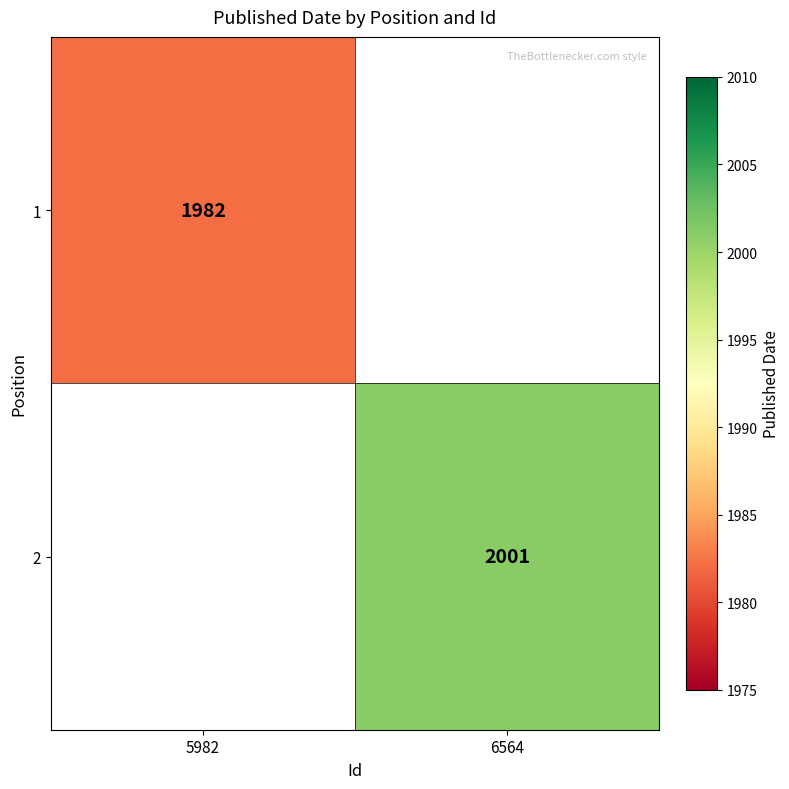

Count the number of data series in this chart.

2